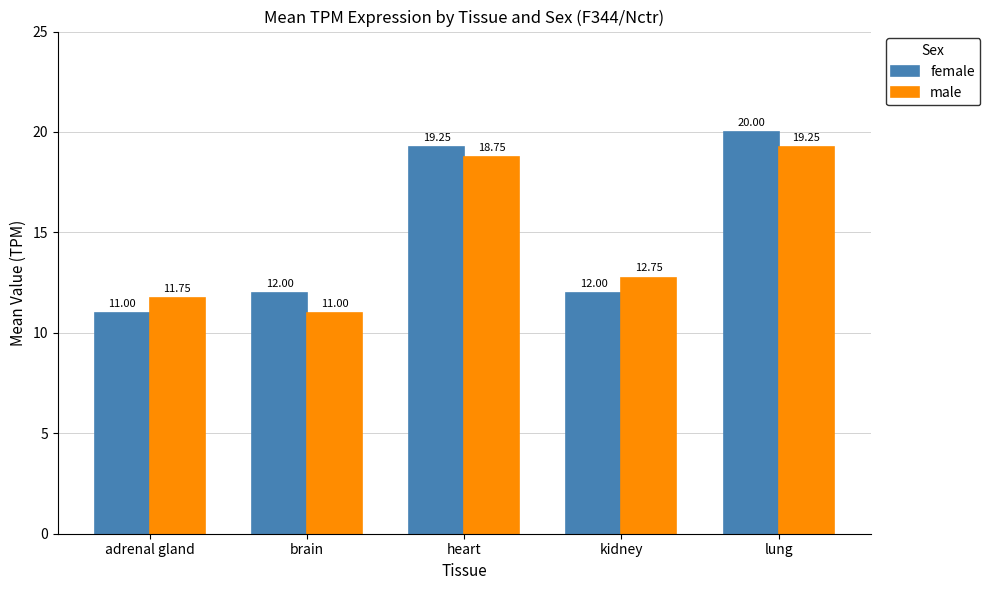

Rank the series by their average value, from highest to lowest.

female, male